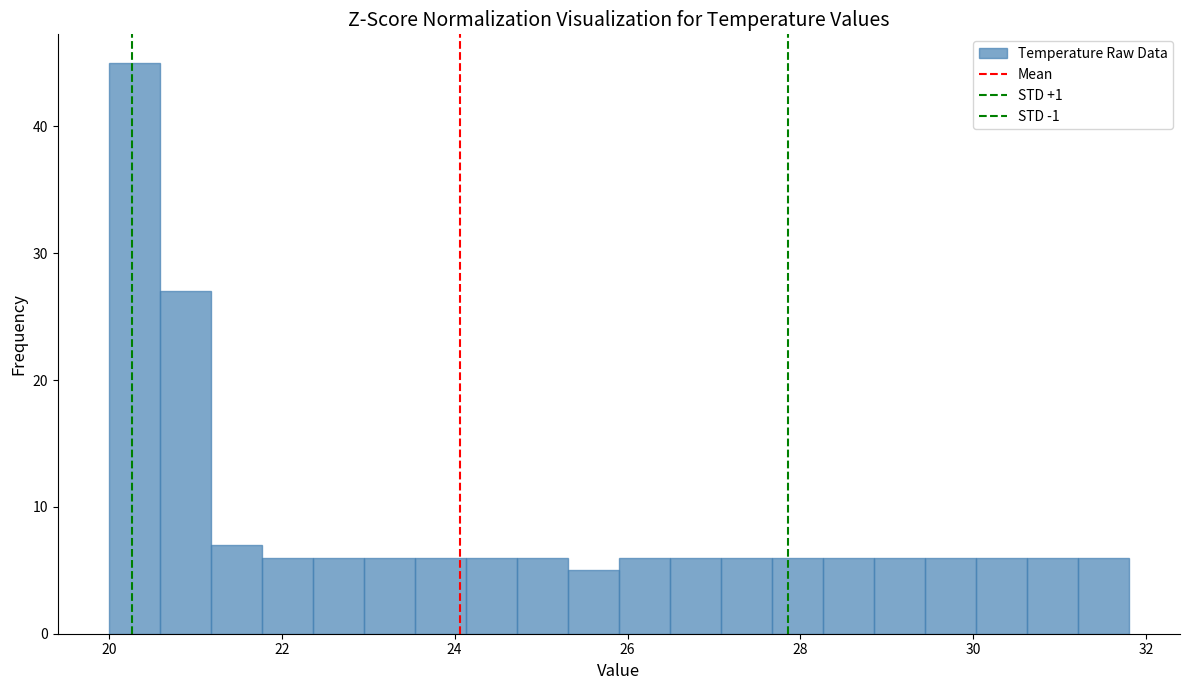

Around what value on the x-axis is the tallest bar? Give the approximate position of its centre, as read against the axis.

20.2